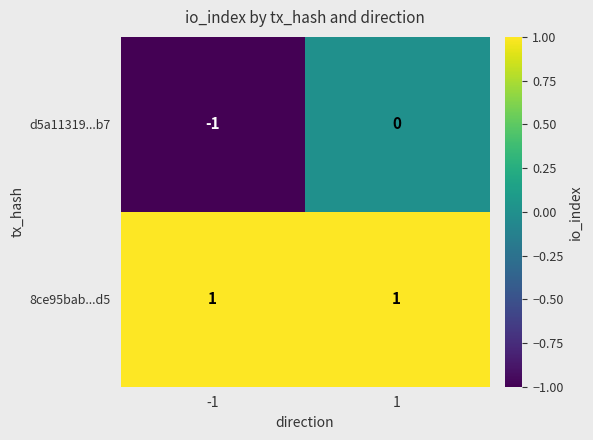

What is the spread (max minus min) of values at 1?

1